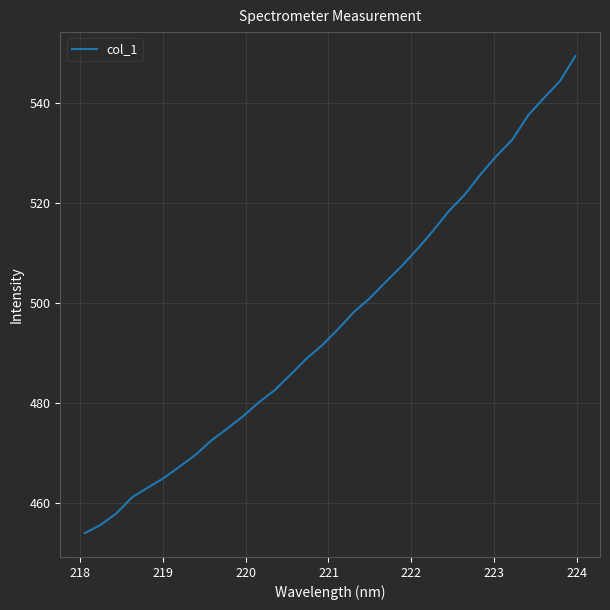

What is the difference between the maximum and minimum values?

95.4